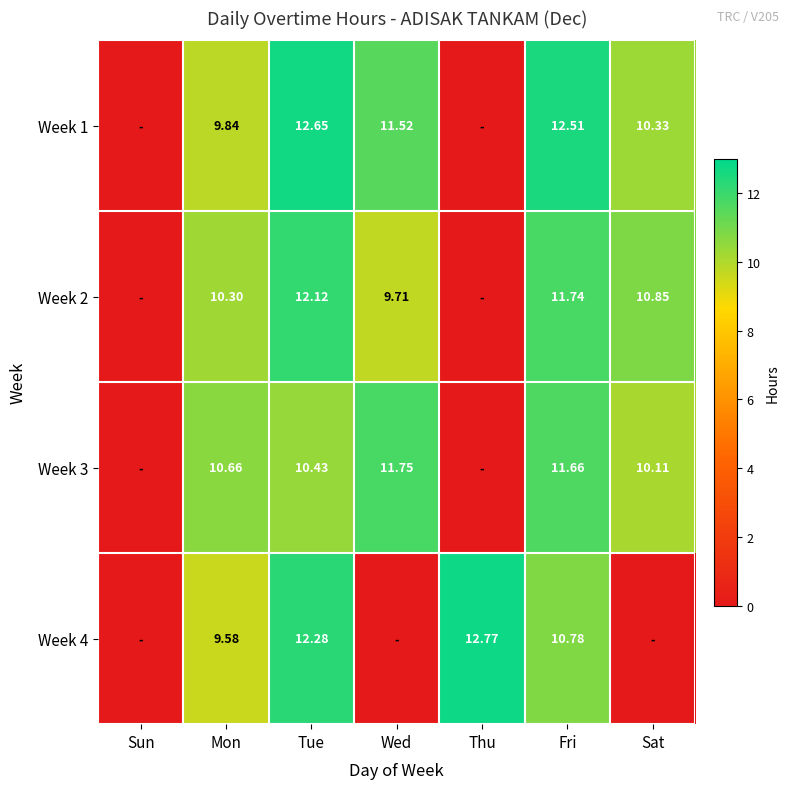

What is the total value across all series at Mon?

40.4